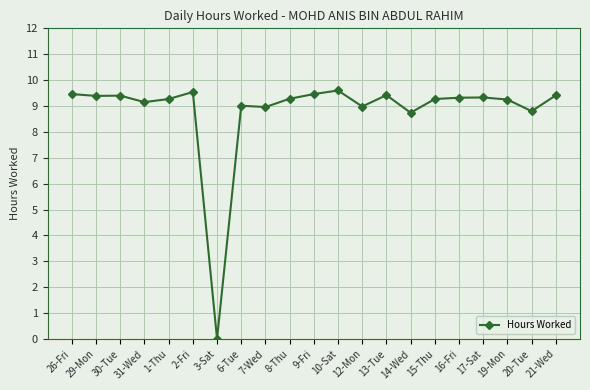

True or false: there are more than 0 points higher than both neighbors.

True